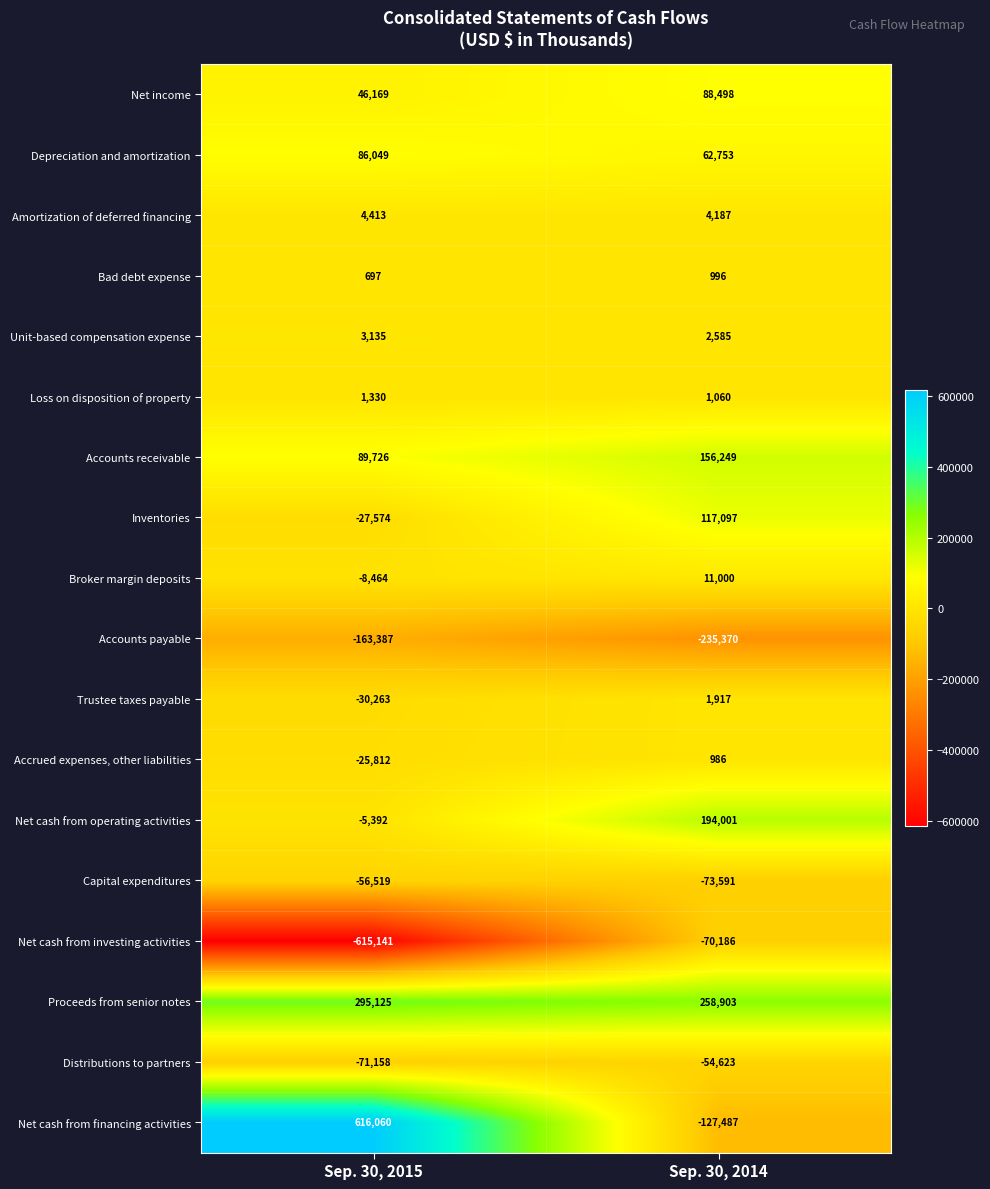

What is the maximum value shown in the chart?

616060